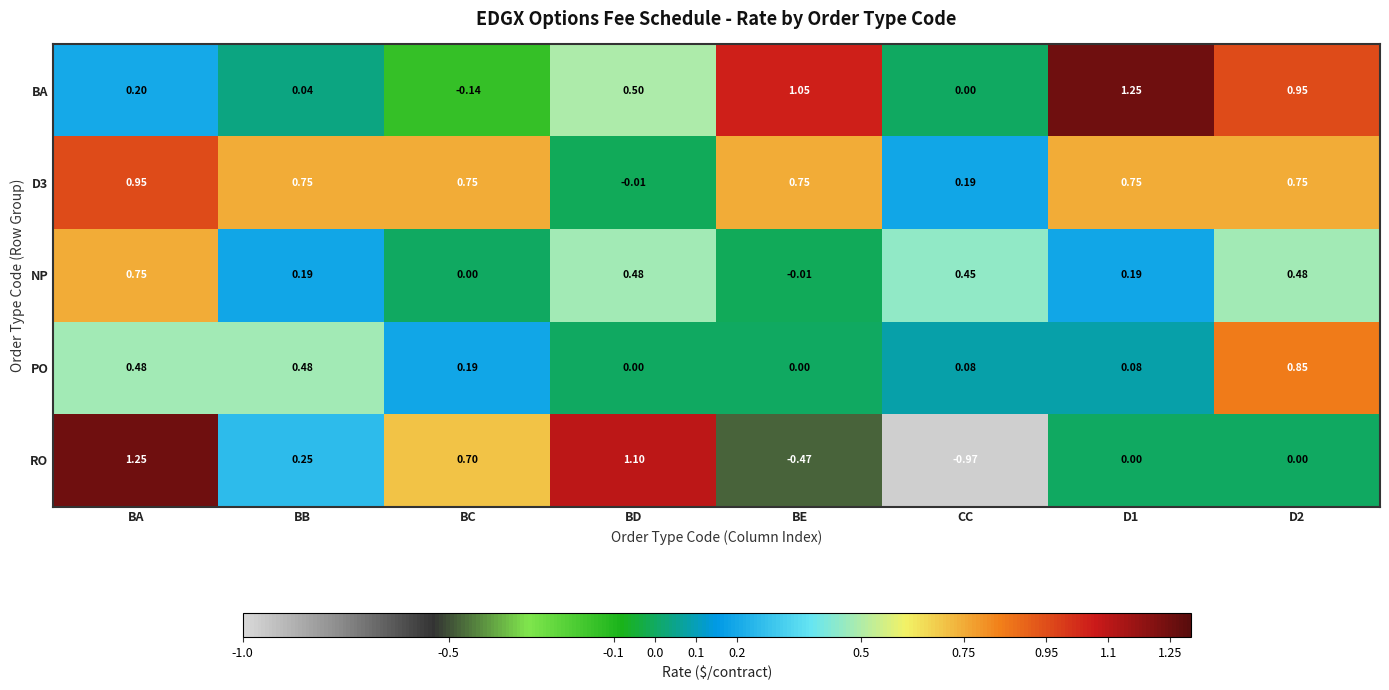

Which series has the largest range (max minus min)?

RO